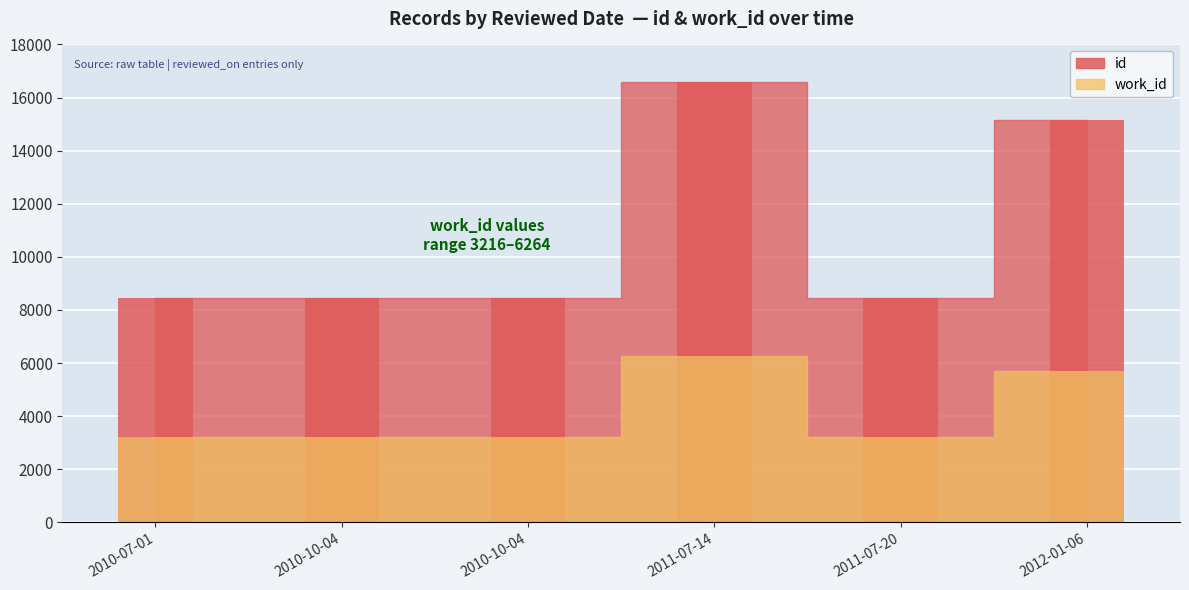

Reading left to right, what are all the values shown in this chart?

id: 8447	8468	8466	16572	8446	15170
work_id: 3216	3224	3224	6264	3216	5689